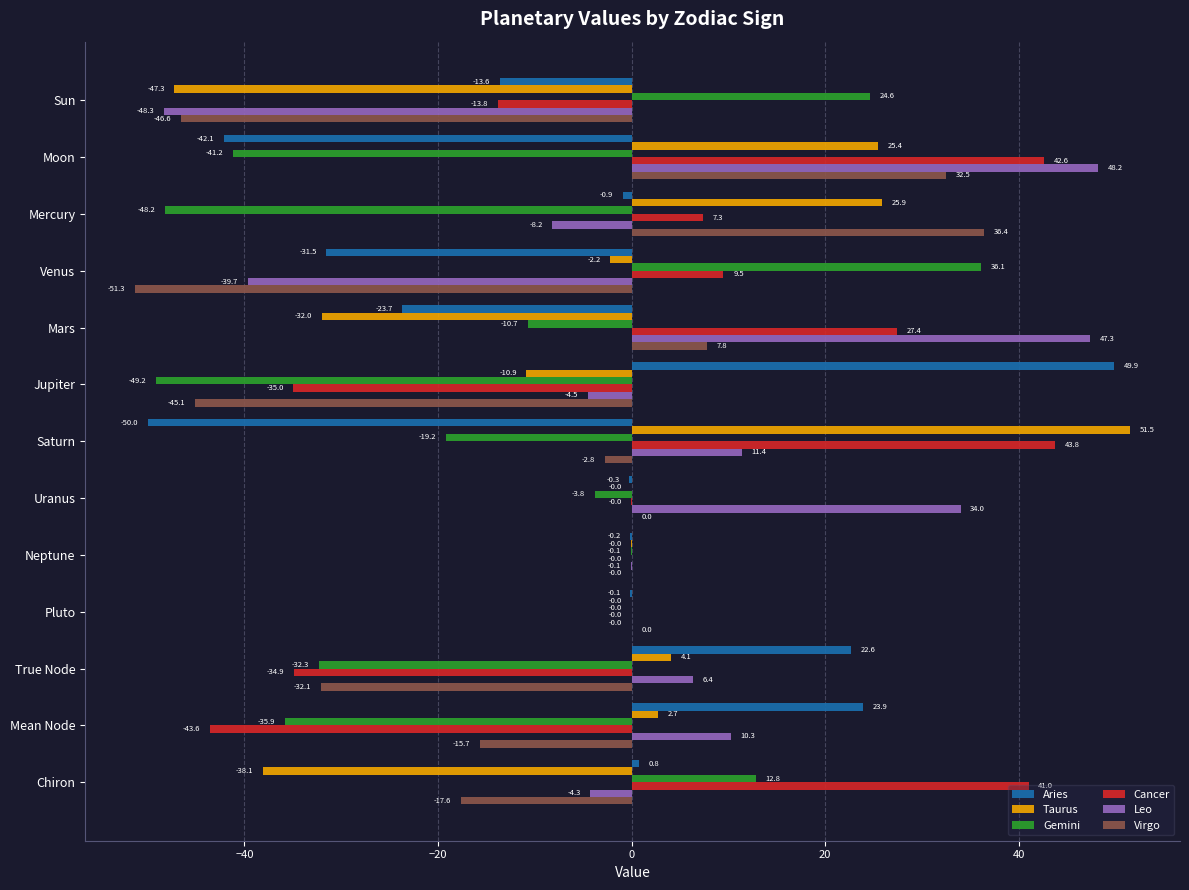

Which series has the largest total across all categories?

Leo